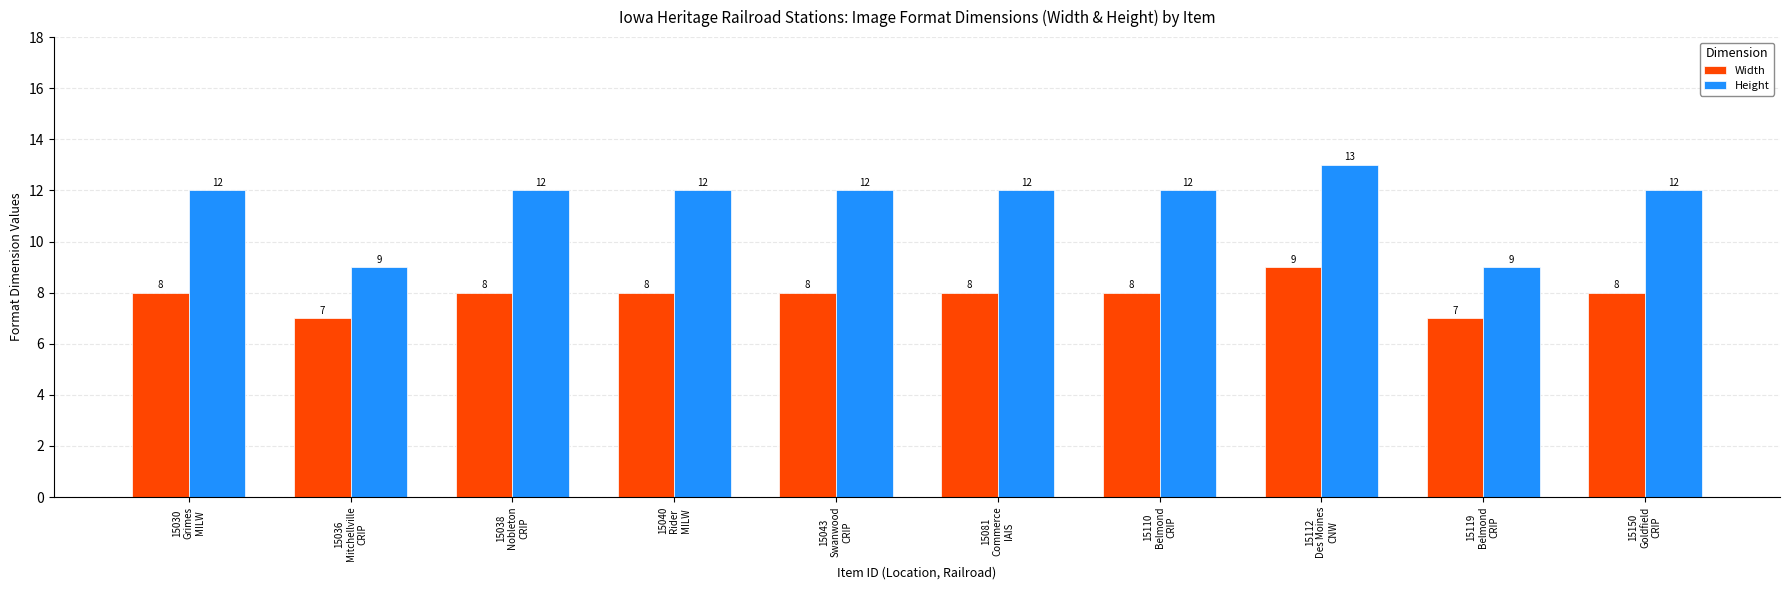

What are all the series names shown in the legend?

Width, Height